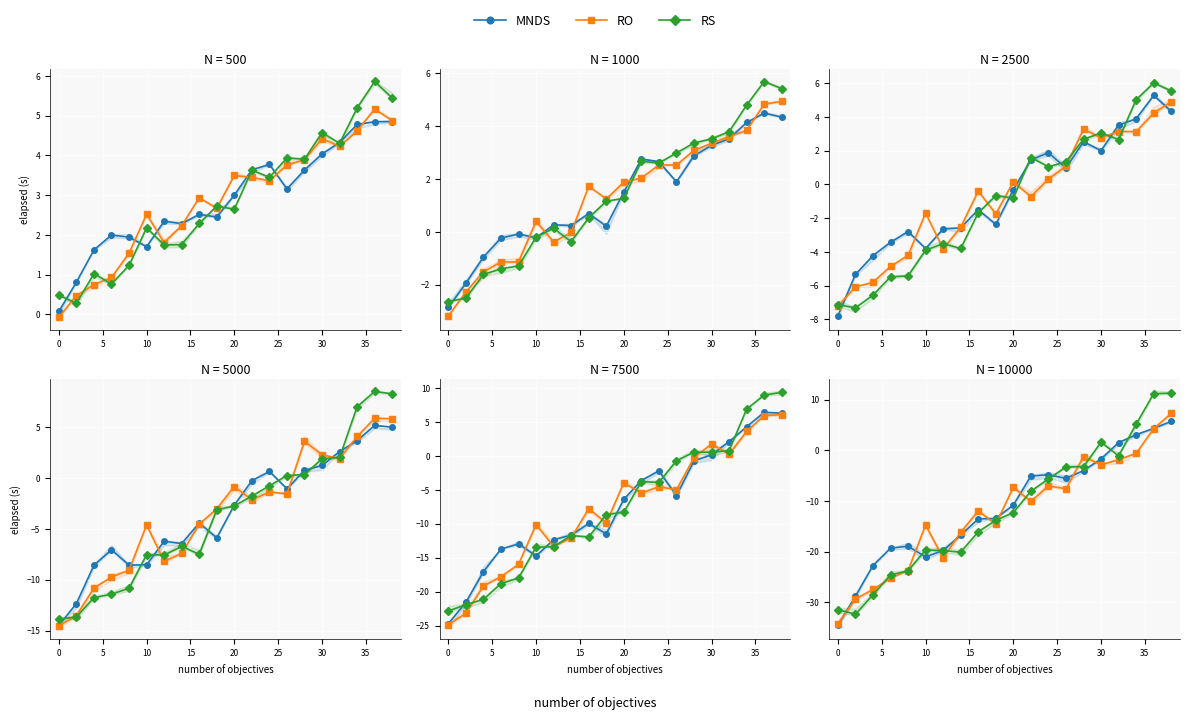

What is the minimum value for MNDS?

-34.5